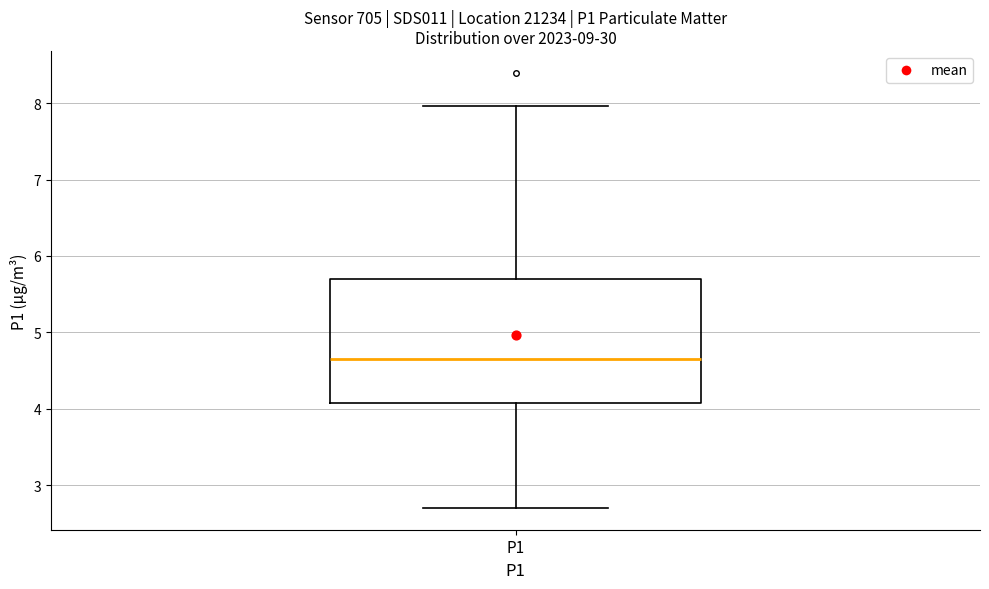

Transcribe this box plot: give where the median line is, the range the box spans, and where the two whiskers end, as read against the y-axis. The values are not printed on the chart, so give them approximately, as read against the axis.

median 4.7, box 4.1 to 5.7, whiskers 2.7 to 8.0